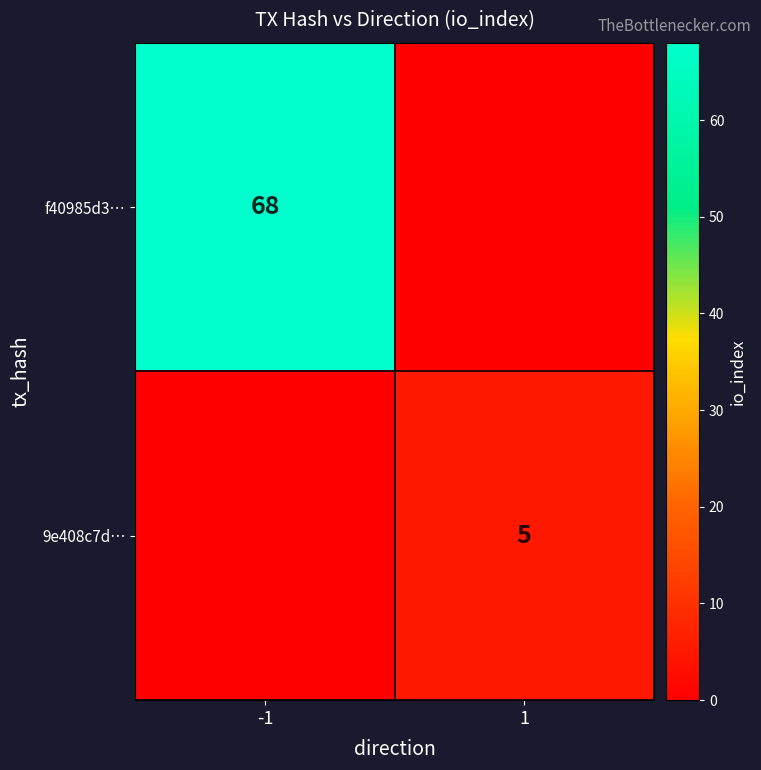

True or false: 9e408c7d… has a value of 5 at 1.

True